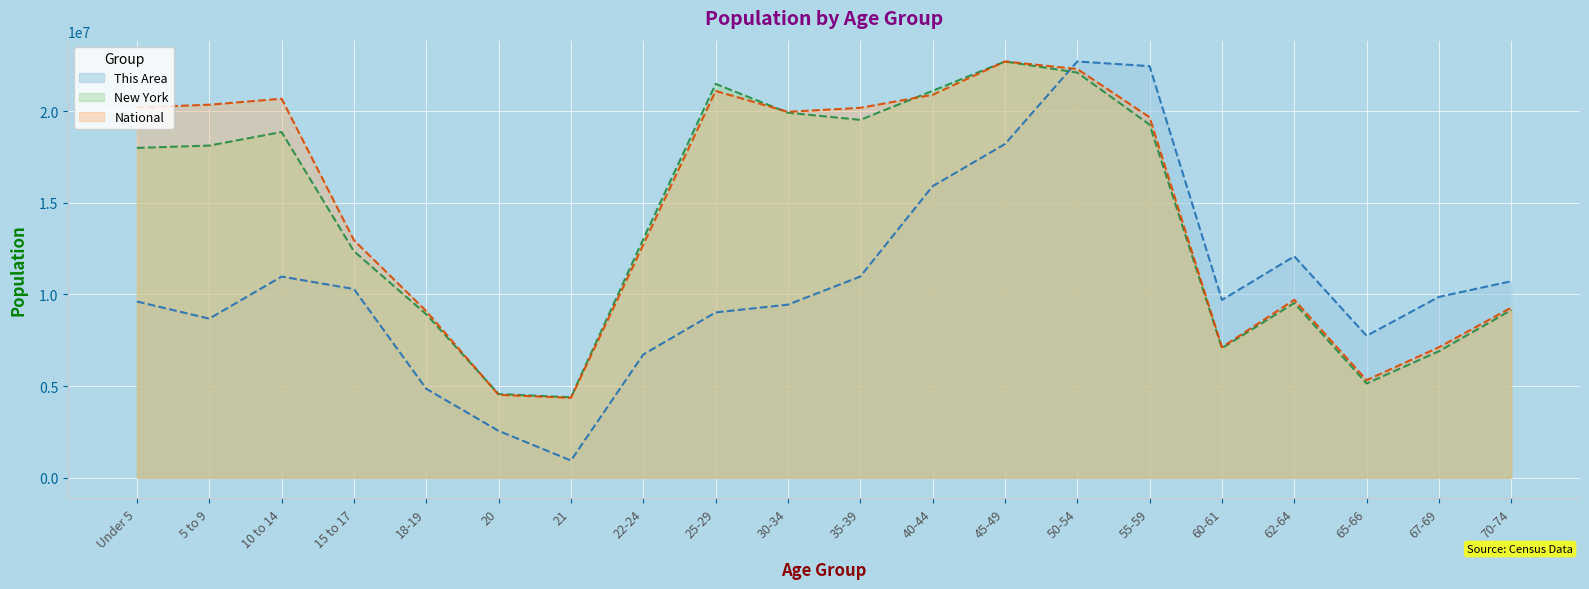

Where is the first local minimum for This Area?

5 to 9